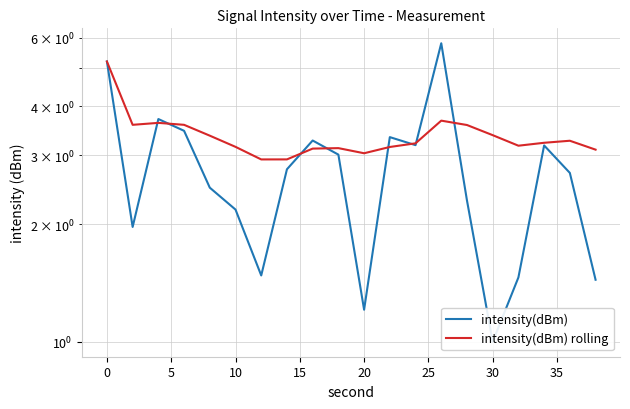

What are all the series names shown in the legend?

intensity(dBm), intensity(dBm) rolling